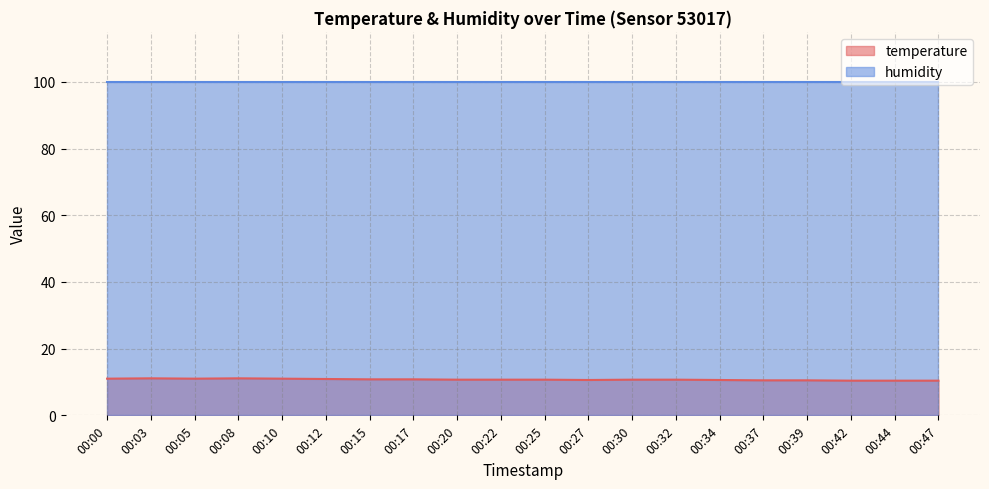

List the labels in order of value, largest first.

00:03, 00:08, 00:00, 00:05, 00:10, 00:12, 00:15, 00:17, 00:20, 00:22, 00:25, 00:30, 00:32, 00:27, 00:34, 00:37, 00:39, 00:42, 00:44, 00:47